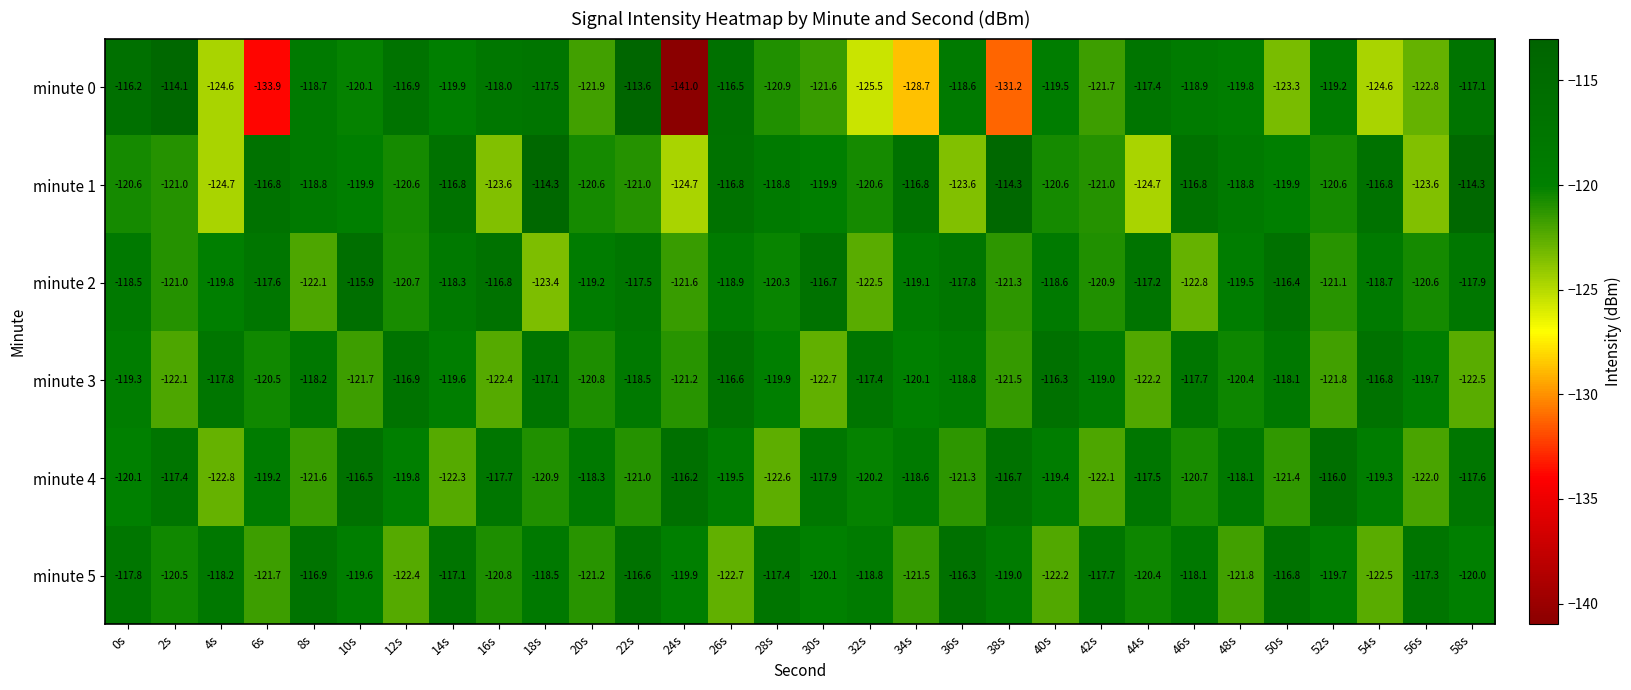

Between 18s and 54s, which series saw the biggest shift?

minute 0